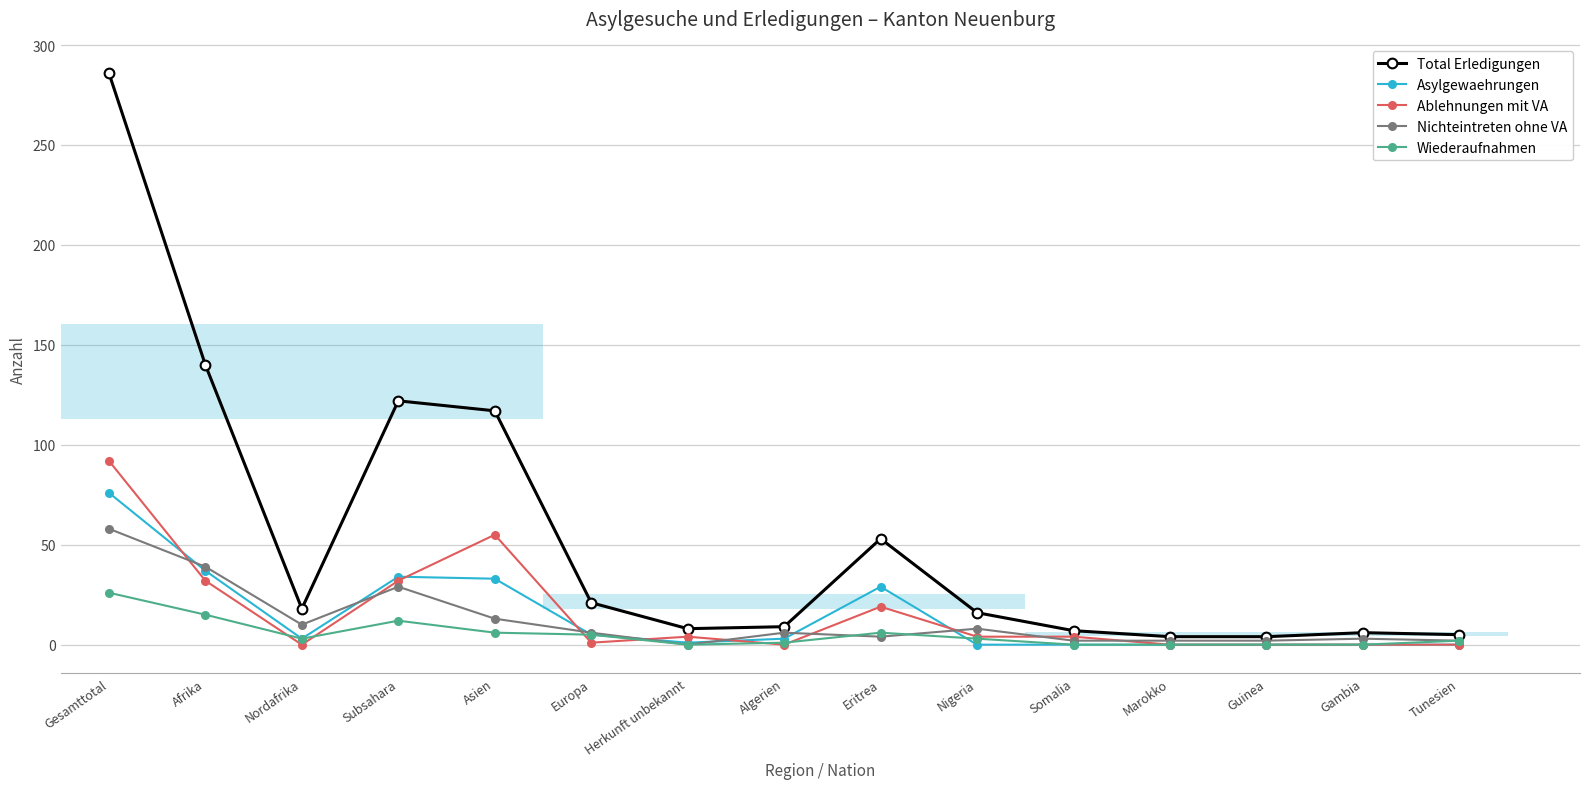

Which label corresponds to the largest value in the chart?

Gesamttotal